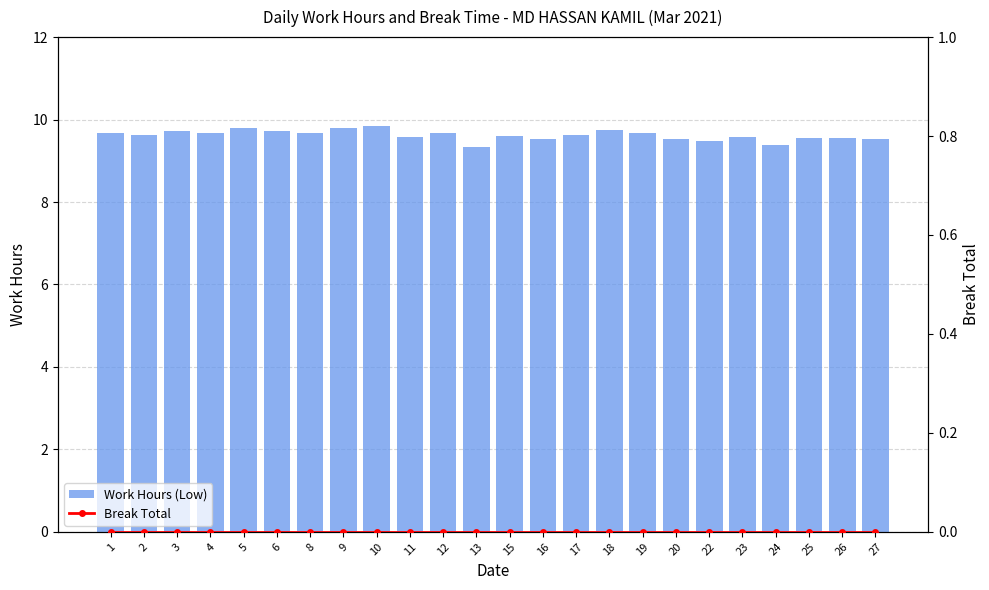

How many categories are shown in the chart?

24